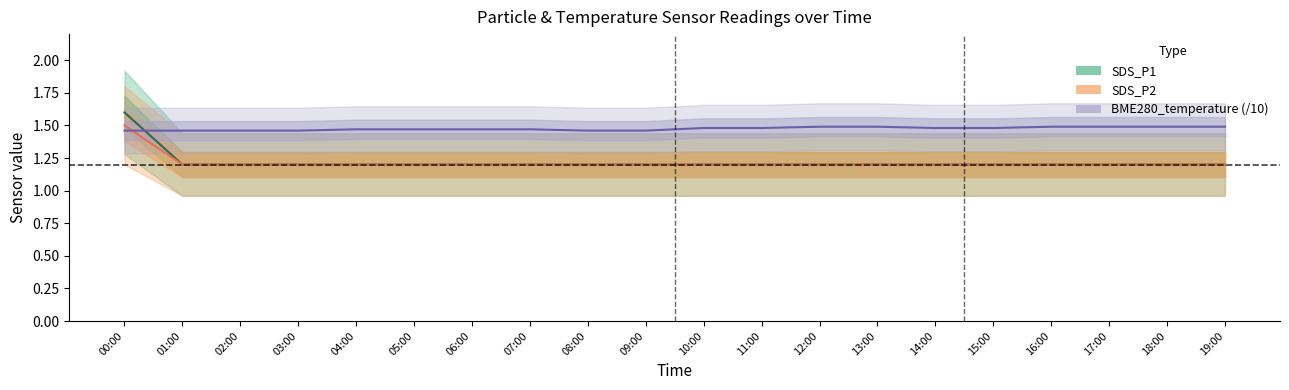

What is the maximum value for SDS_P1?

1.6